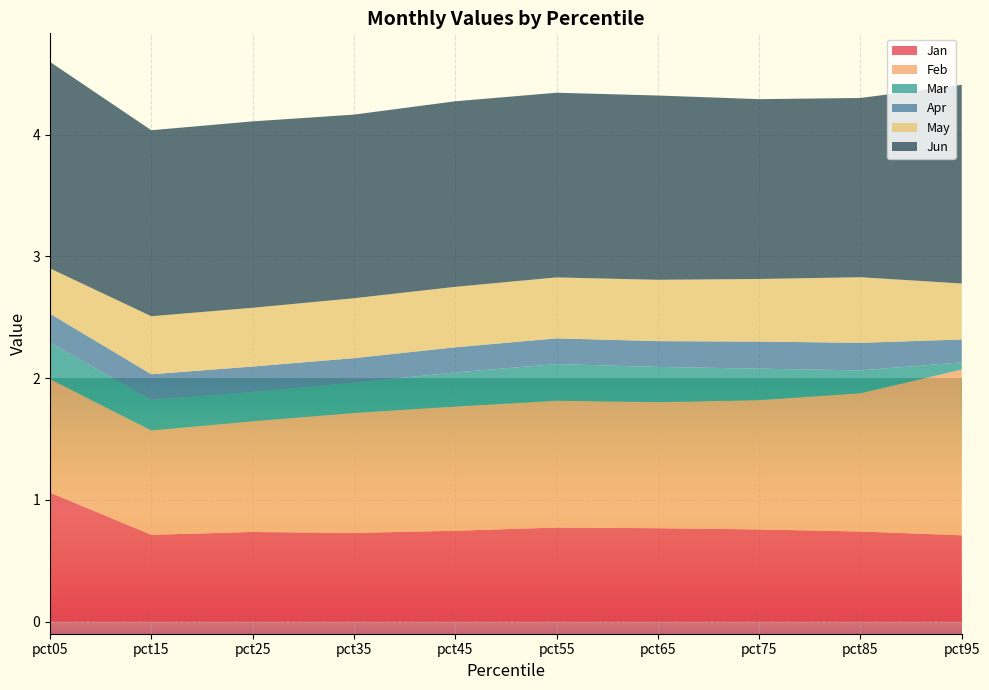

Reading left to right, extract all data points from this chart.

Jan: 1.1	0.7	0.7	0.7	0.7	0.8	0.8	0.8	0.7	0.7
Feb: 0.9	0.9	0.9	1.0	1.0	1.0	1.0	1.1	1.1	1.4
Mar: 0.3	0.3	0.2	0.2	0.3	0.3	0.3	0.3	0.2	0.1
Apr: 0.2	0.2	0.2	0.2	0.2	0.2	0.2	0.2	0.2	0.2
May: 0.4	0.5	0.5	0.5	0.5	0.5	0.5	0.5	0.5	0.5
Jun: 1.7	1.5	1.5	1.5	1.5	1.5	1.5	1.5	1.5	1.6